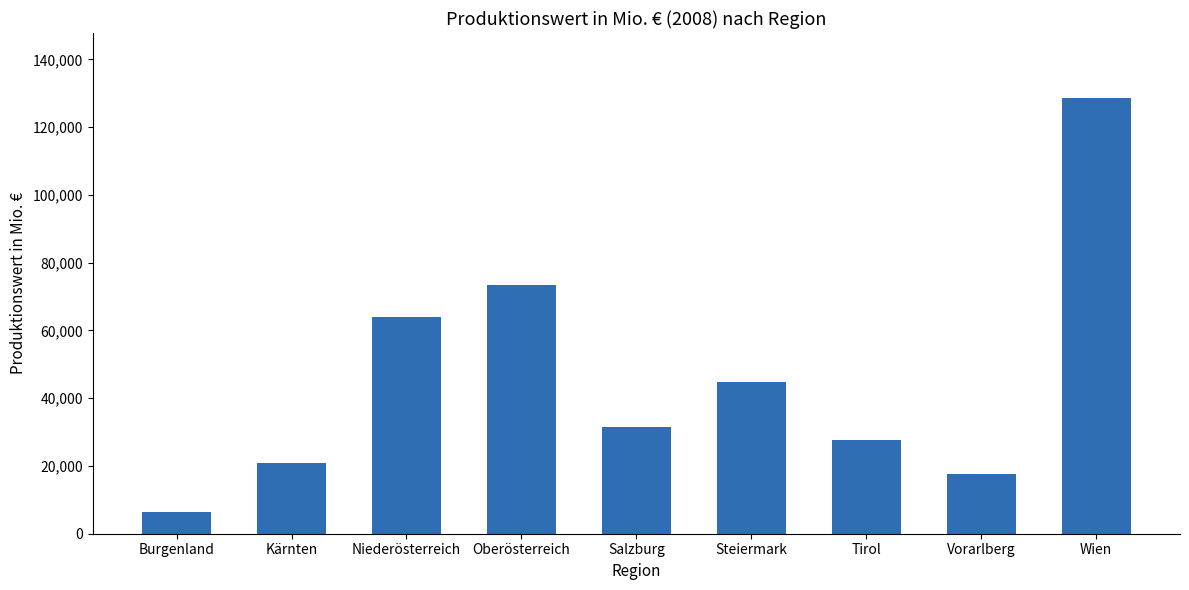

What is the minimum value shown in the chart?

6476.4